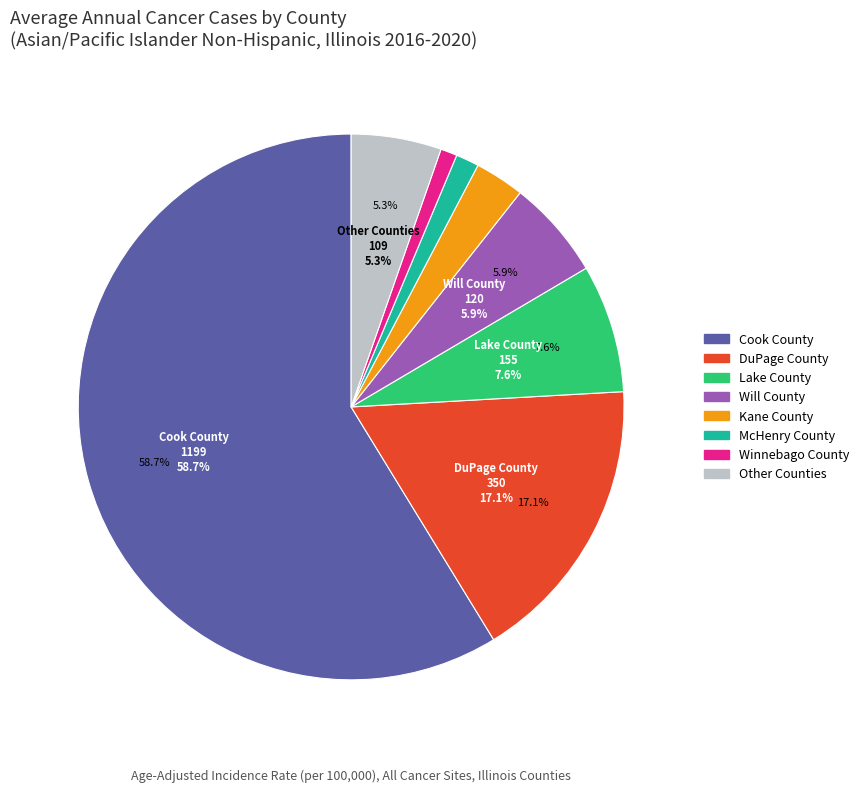

Does DeKalb County account for over 50% of the chart?

No